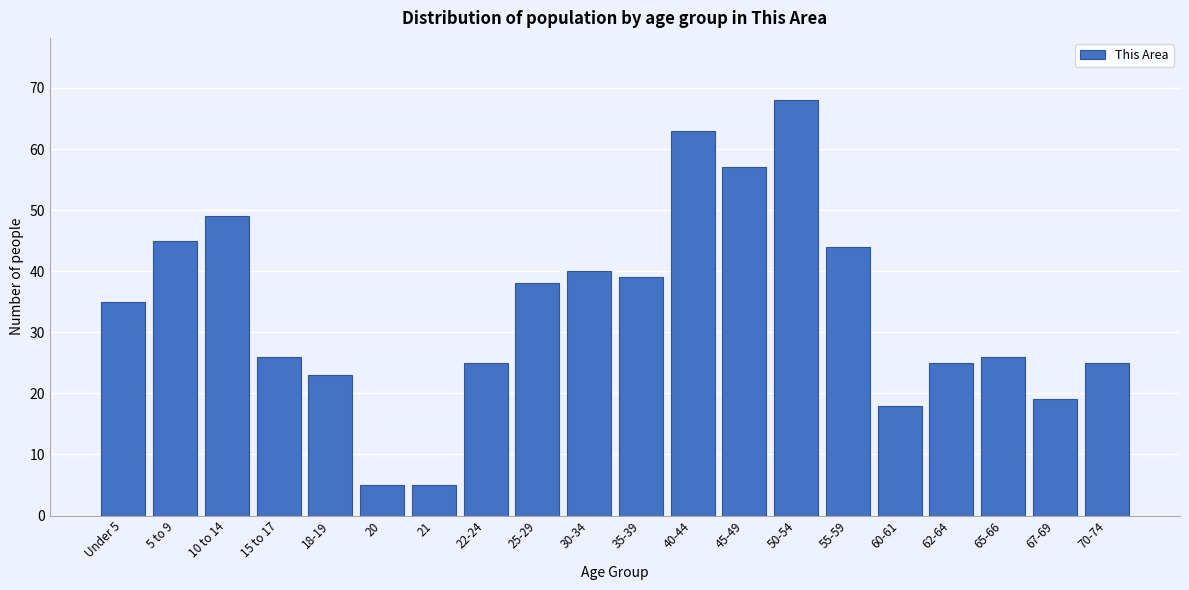

Reading left to right, list all the values displayed in this chart.

Under 5=35	5 to 9=45	10 to 14=49	15 to 17=26	18-19=23	20=5	21=5	22-24=25	25-29=38	30-34=40	35-39=39	40-44=63	45-49=57	50-54=68	55-59=44	60-61=18	62-64=25	65-66=26	67-69=19	70-74=25